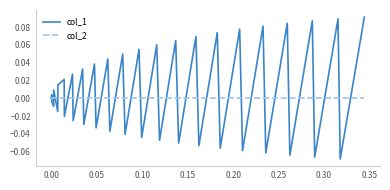

Rank the series by their average value, from highest to lowest.

col_1, col_2